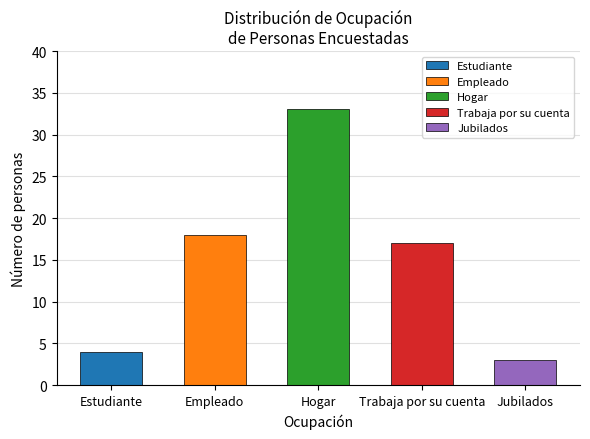

What is the label of the 5th bar from the right?

Estudiante